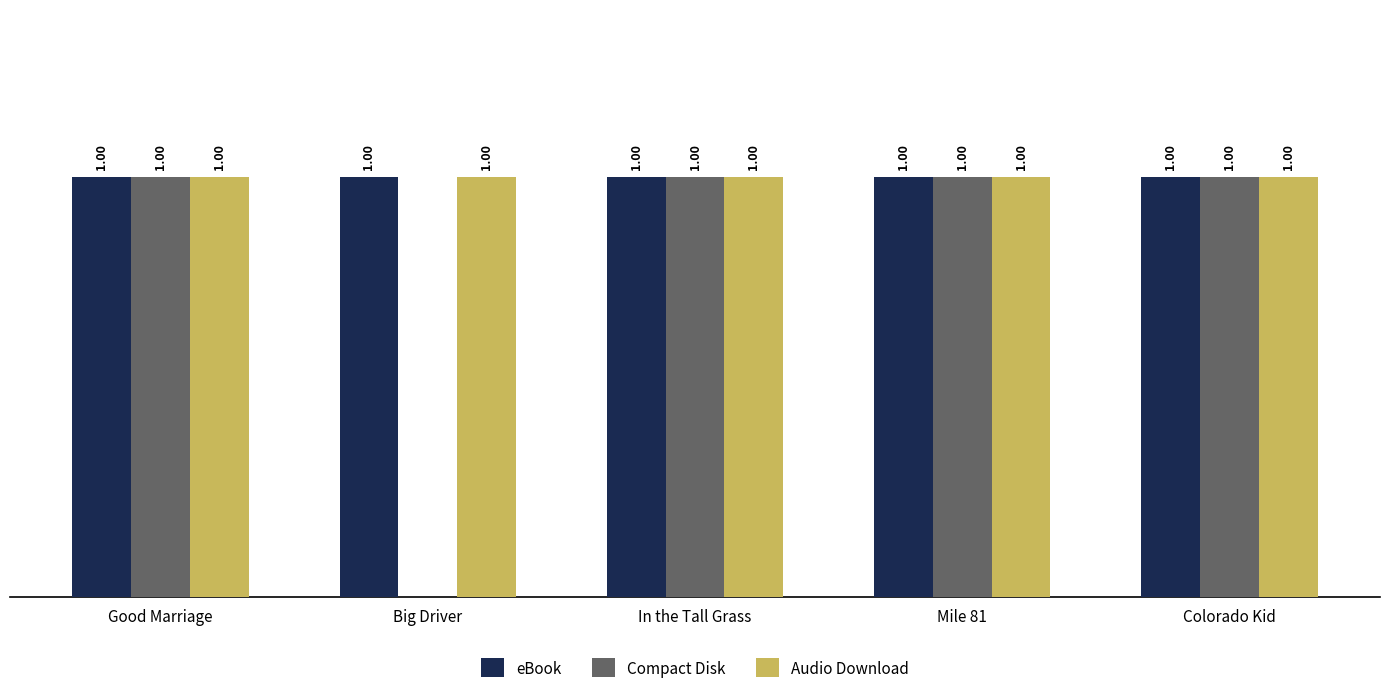

Which series changed the most between Good Marriage and Big Driver?

Compact Disk